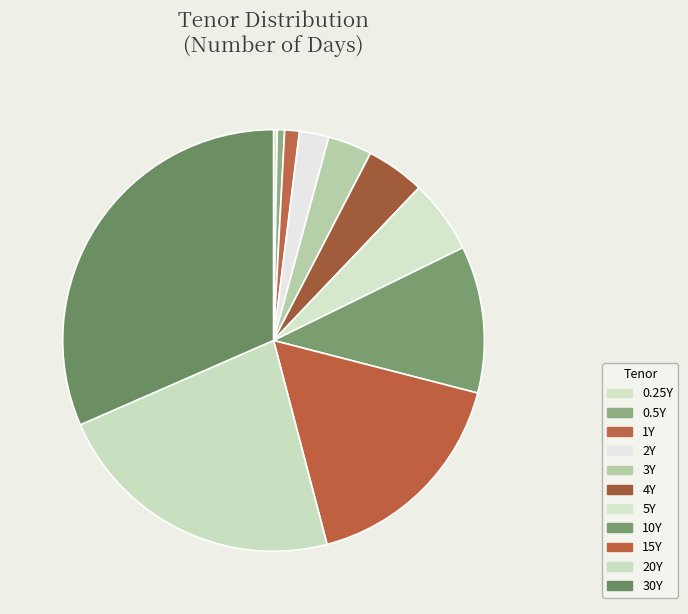

To the nearest percent, what percentage of the pie is 15Y?

17%